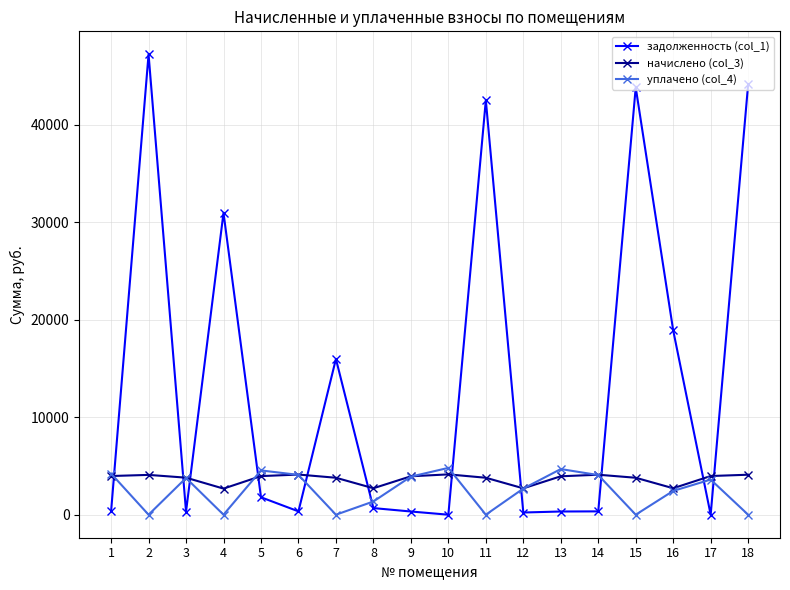

Which series has the largest range (max minus min)?

задолженность (col_1)